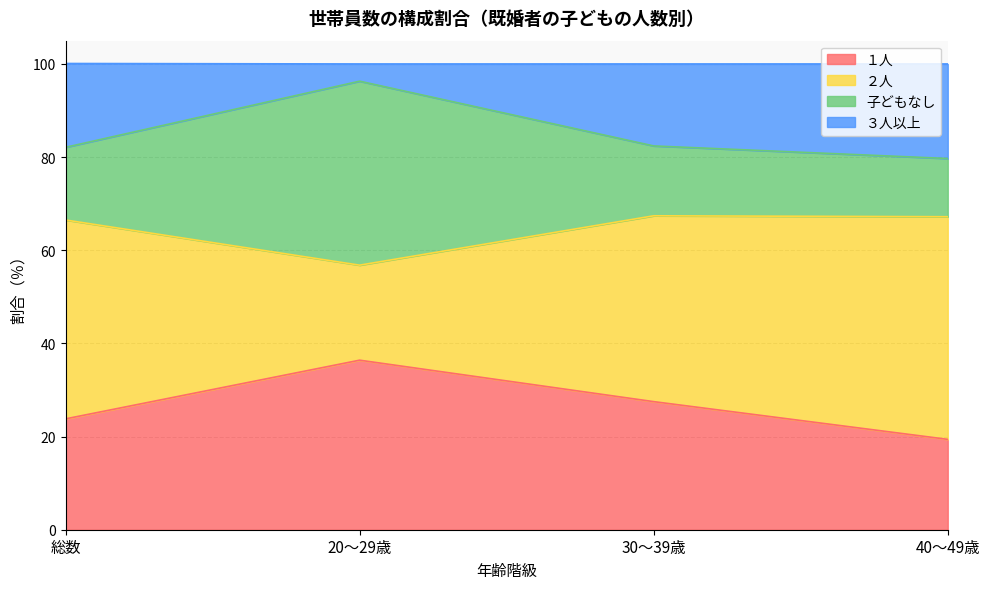

Does the chart display data point markers on the line(s)?

No